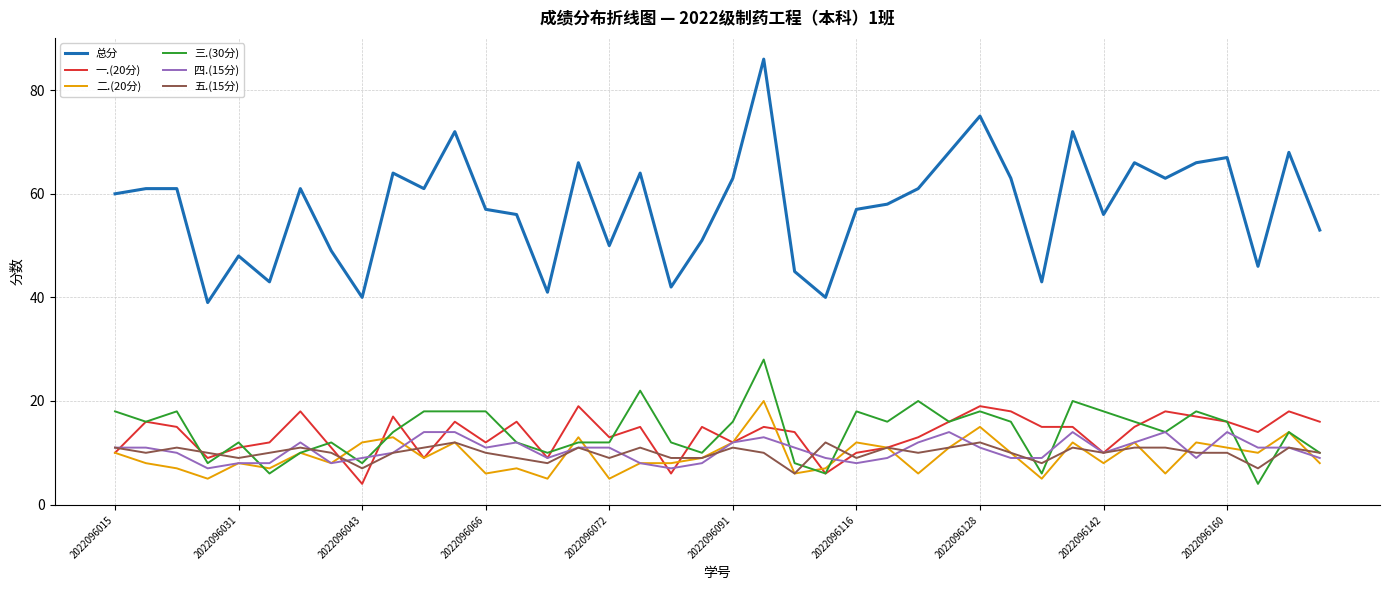

How many series are shown in this chart?

6